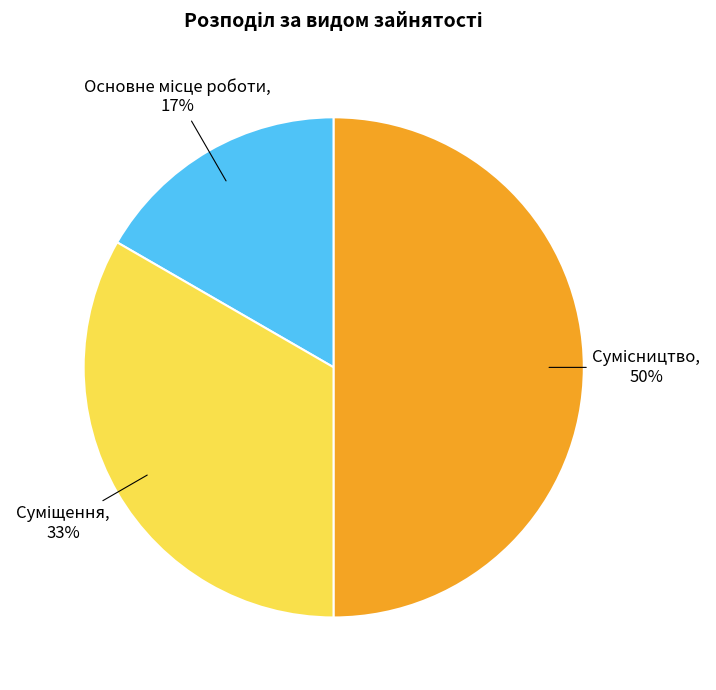

To the nearest percent, what is the difference between the largest and smallest slice percentages?

33%